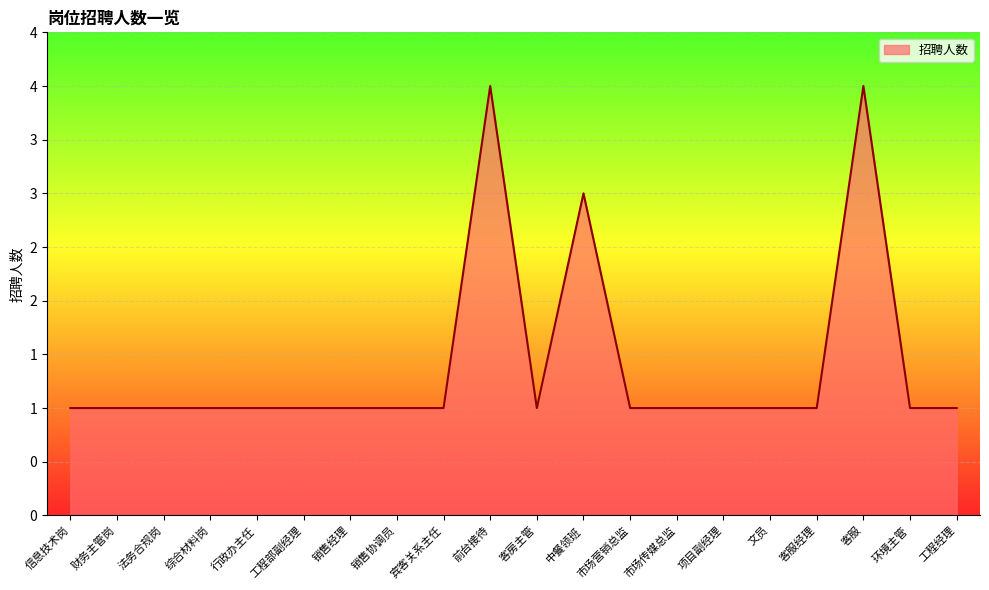

Reading right to left, transcribe all the data shown in this chart.

工程经理=1	环境主管=1	客服=4	客服经理=1	文员=1	项目副经理=1	市场传媒总监=1	市场营销总监=1	中餐领班=3	客房主管=1	前台接待=4	宾客关系主任=1	销售协调员=1	销售经理=1	工程部副经理=1	行政办主任=1	综合材料岗=1	法务合规岗=1	财务主管岗=1	信息技术岗=1